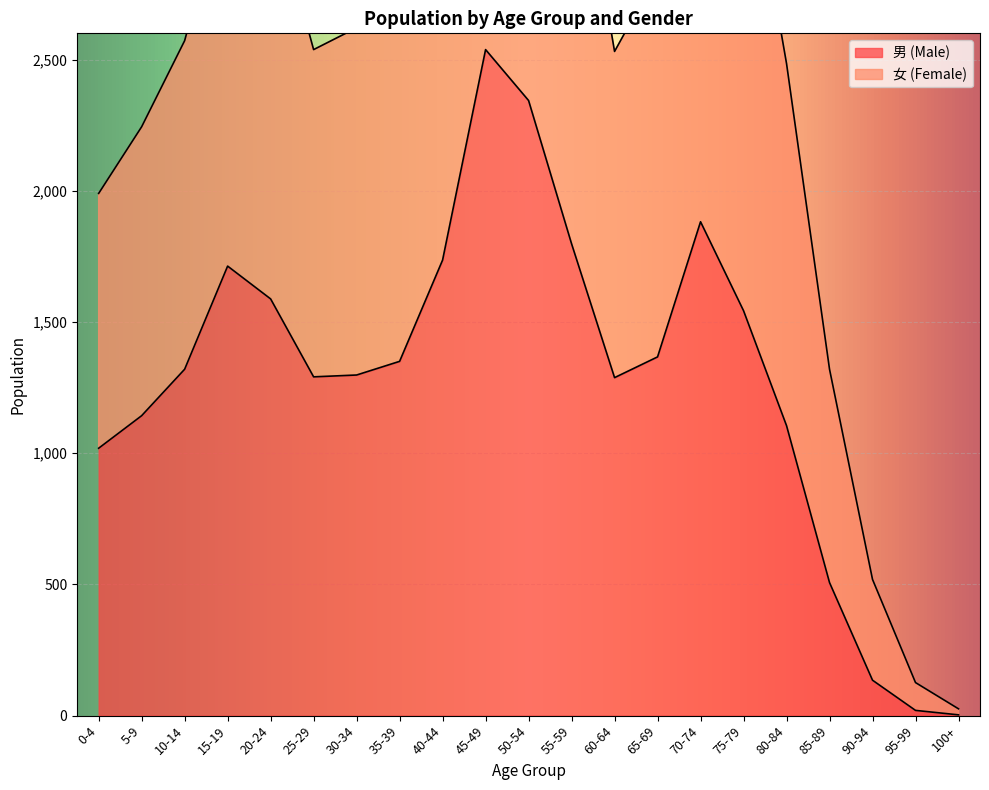

At which category does 女 (Female) reach its first local valley?

25-29